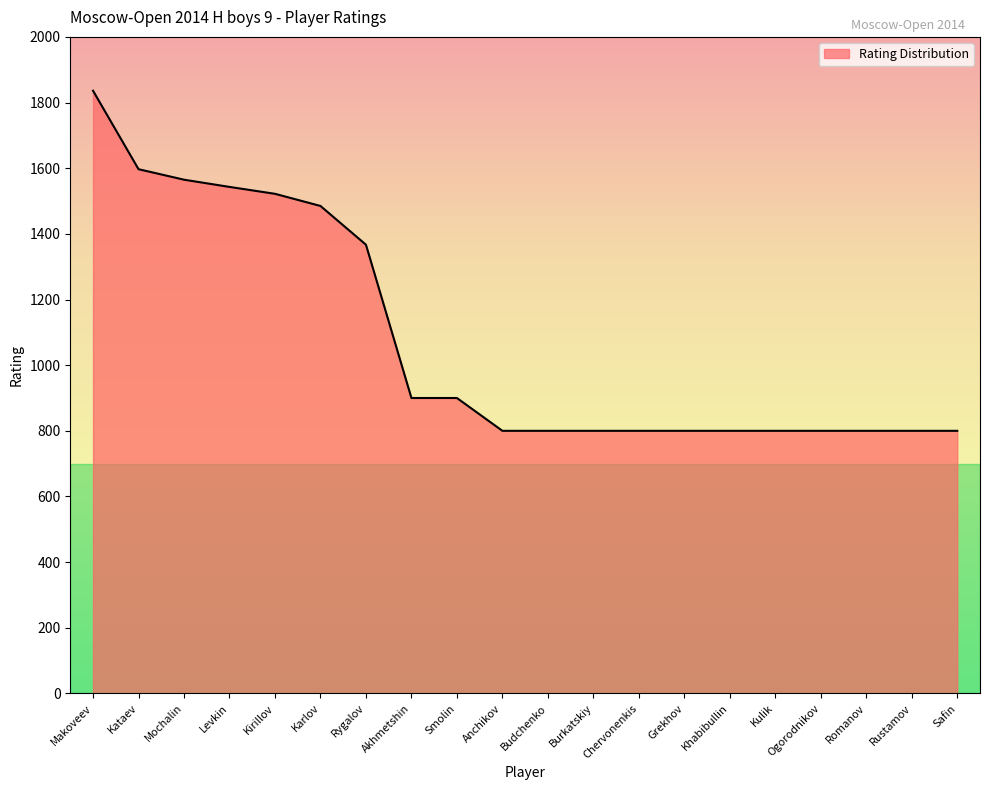

How many lines are shown in the chart?

1